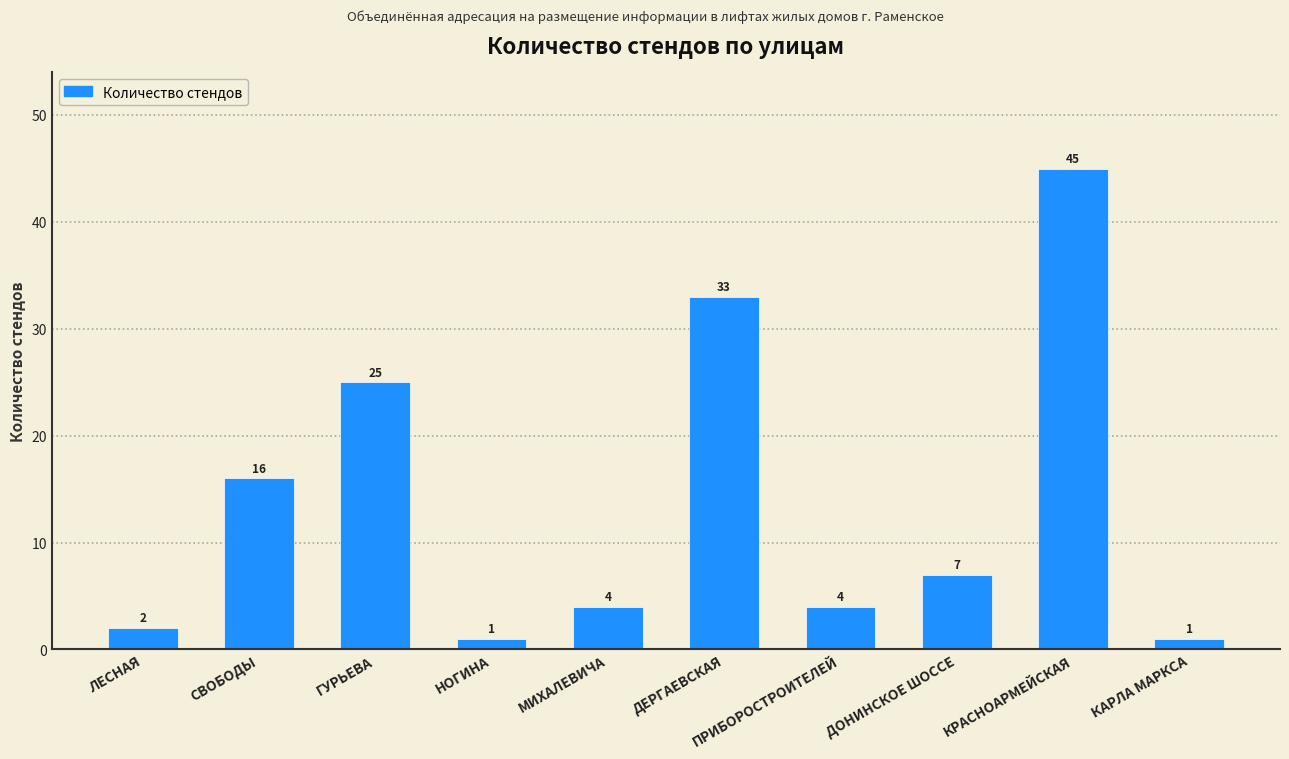

What is the label of the 9th bar from the right?

СВОБОДЫ